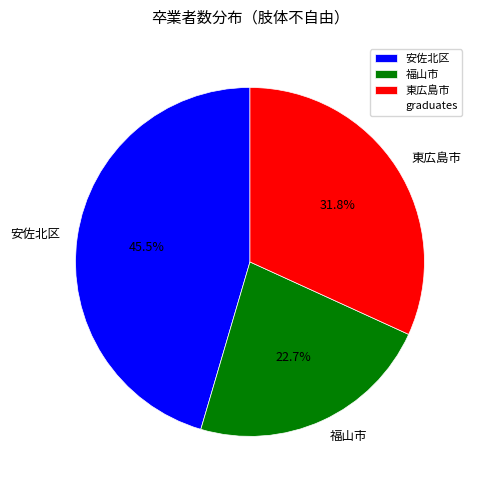

Which category has the smallest portion of the pie?

福山市